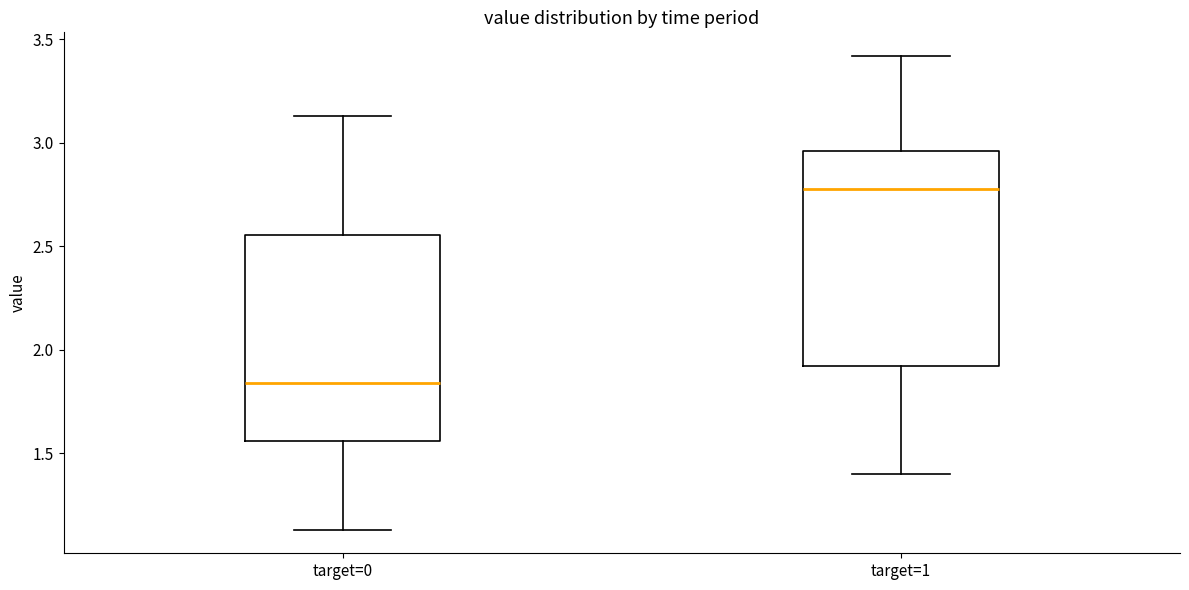

Where does the lower whisker of the box for target=1 end on the y-axis? The values are not printed on the chart, so give them approximately, as read against the axis.

1.40